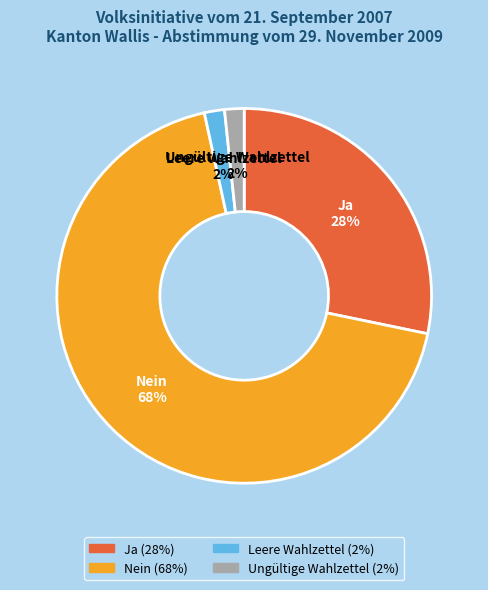

What is the majority slice?

Nein